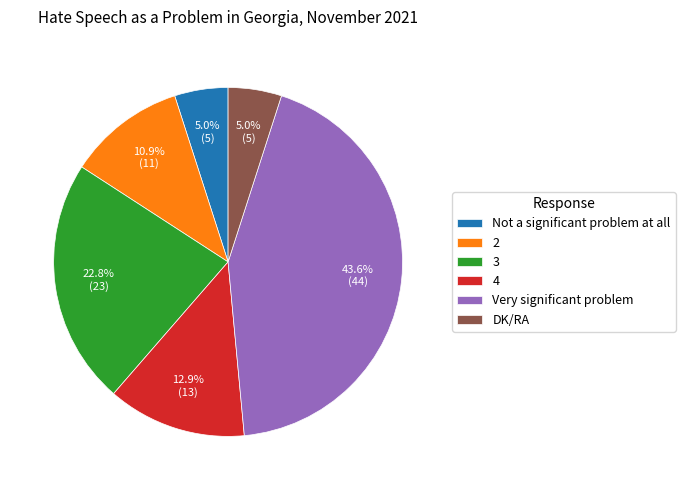

To the nearest percent, what is the difference between the DK/RA and 2 slice percentages?

6%